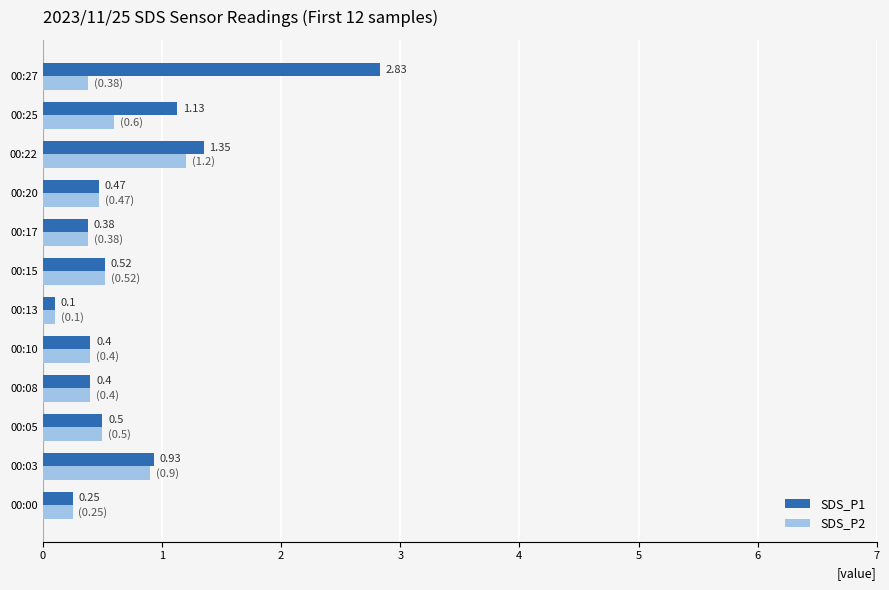

At which category is the sum across all series the highest?

00:27